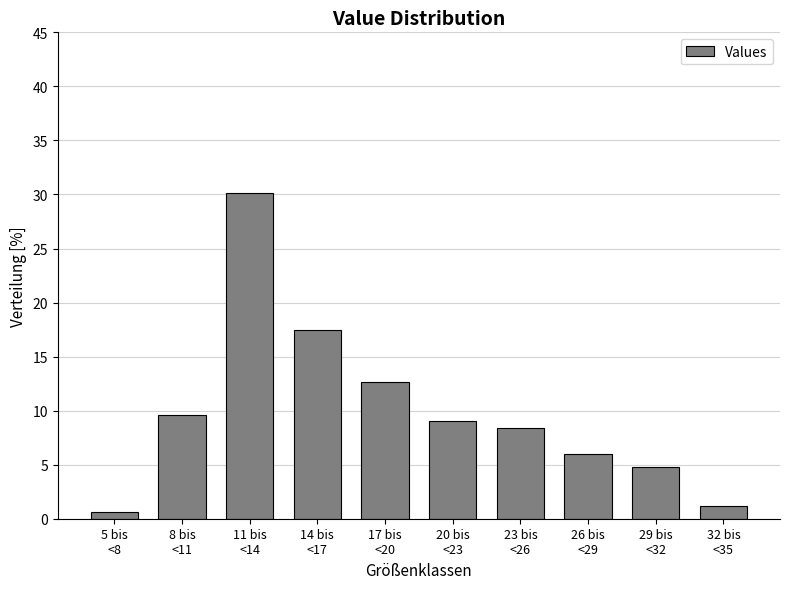

Reading right to left, list all the values displayed in this chart.

1.2	4.8	6.0	8.4	9.0	12.7	17.5	30.1	9.6	0.6